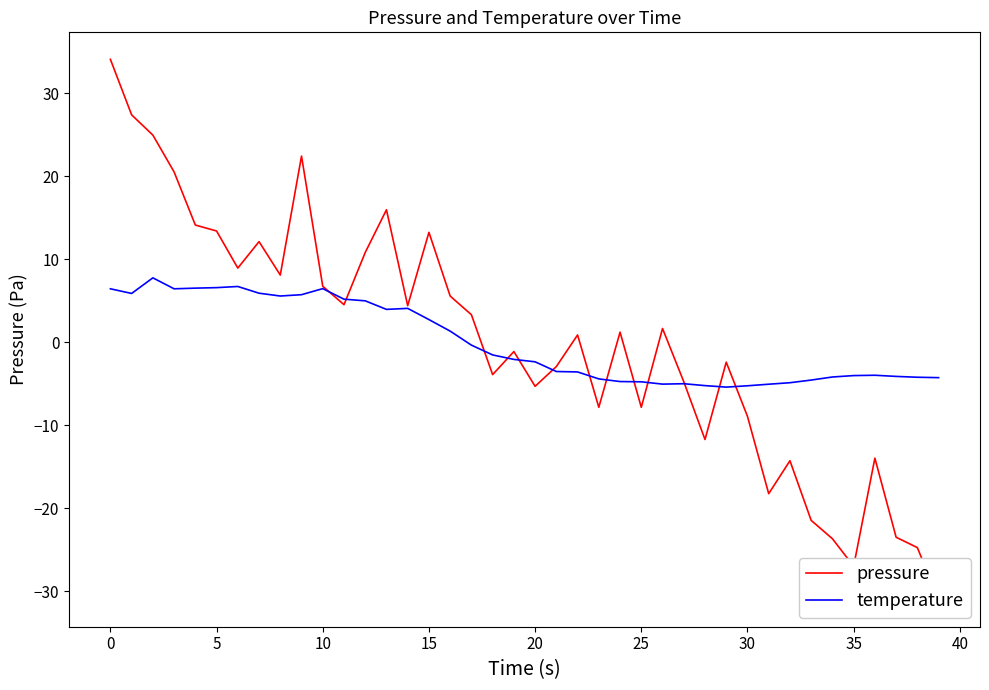

What is the minimum value for temperature?

-5.4